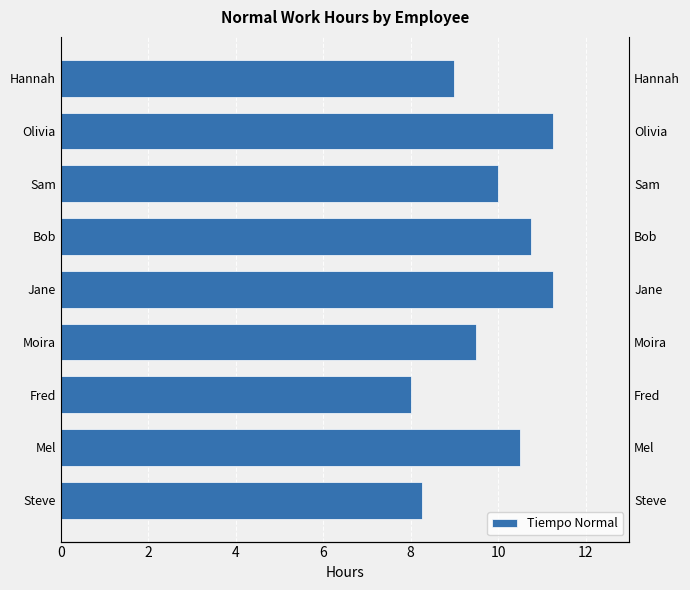

How many bars are there in total?

9